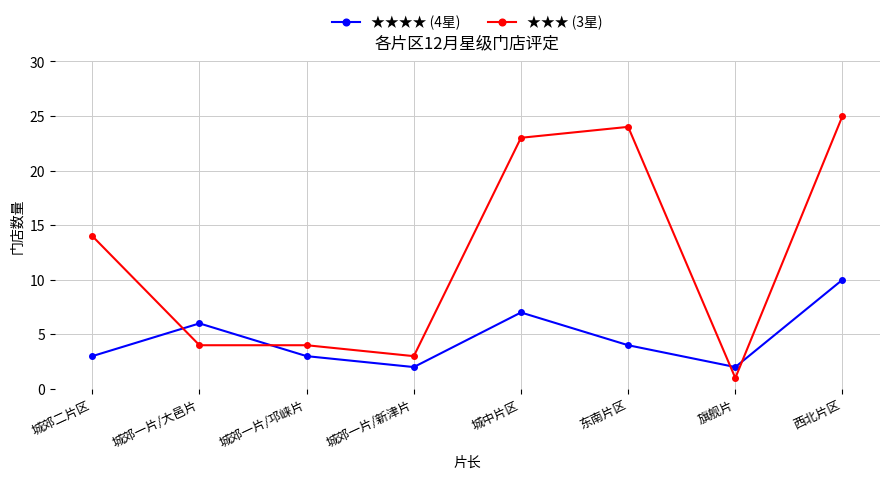

Which series changed the most between 城郊二片区 and 西北片区?

★★★ (3星)